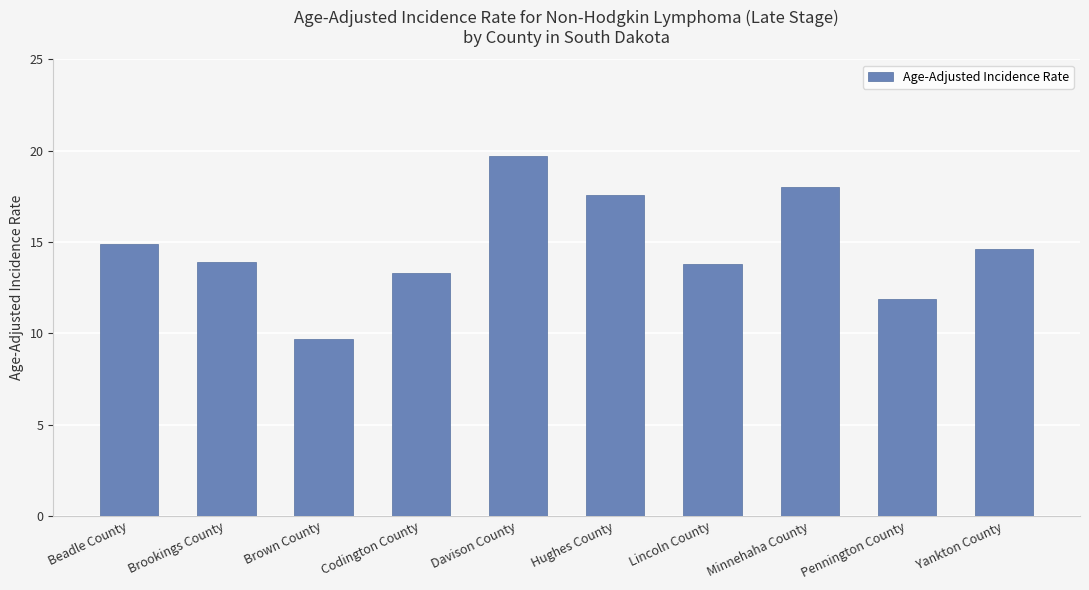

What is the label of the 1st bar from the right?

Yankton County